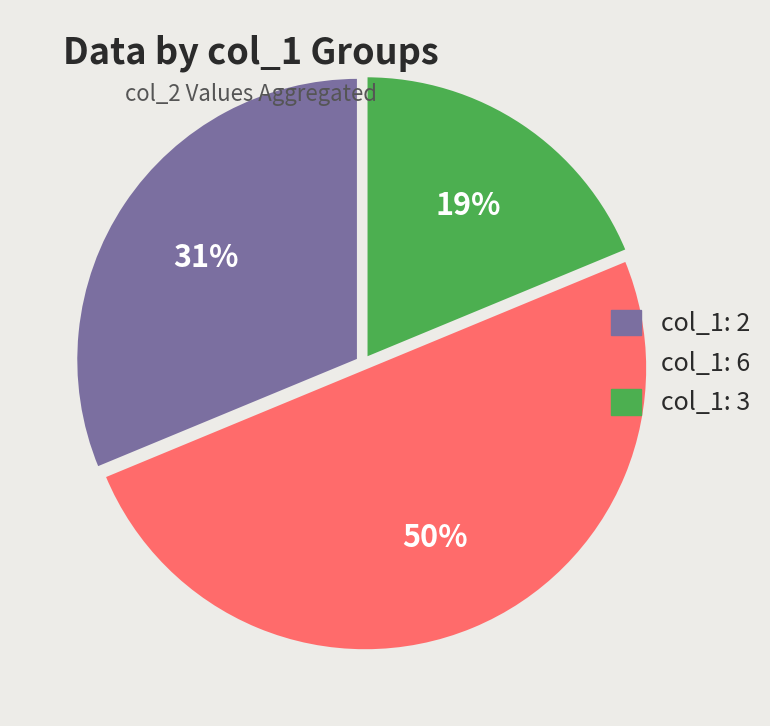

To the nearest percent, what is the difference between the largest and smallest slice percentages?

31%